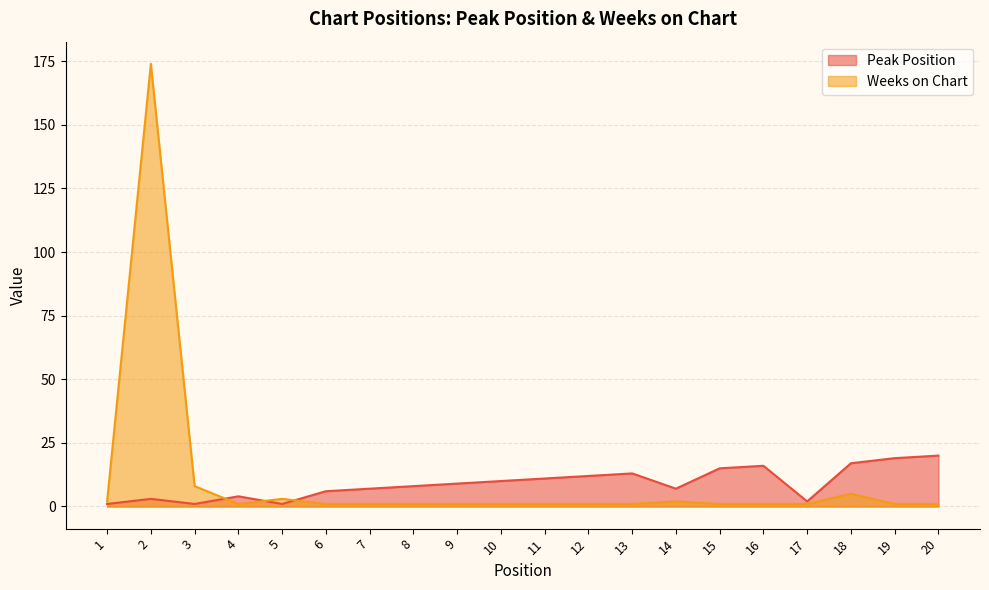

Which series has the widest spread of values?

Weeks on Chart